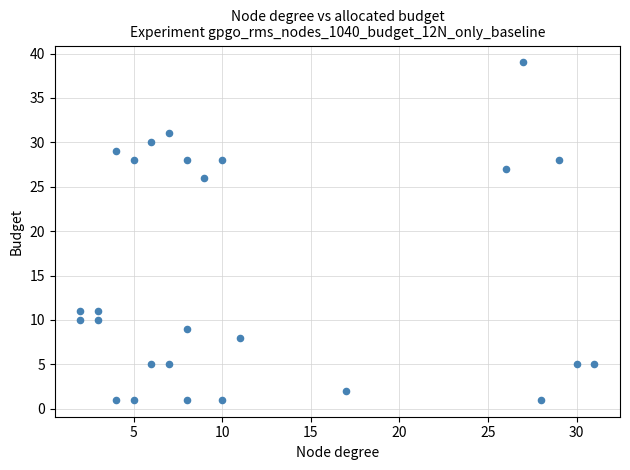

What Y value in the scatter plot is closest to 20?

26